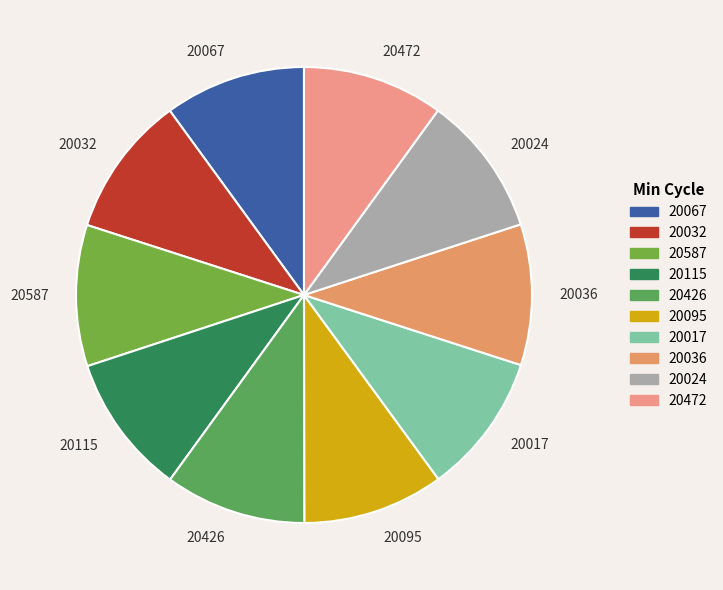

Approximately how many times larger is the value at 20024 compared to 20472?

1.0